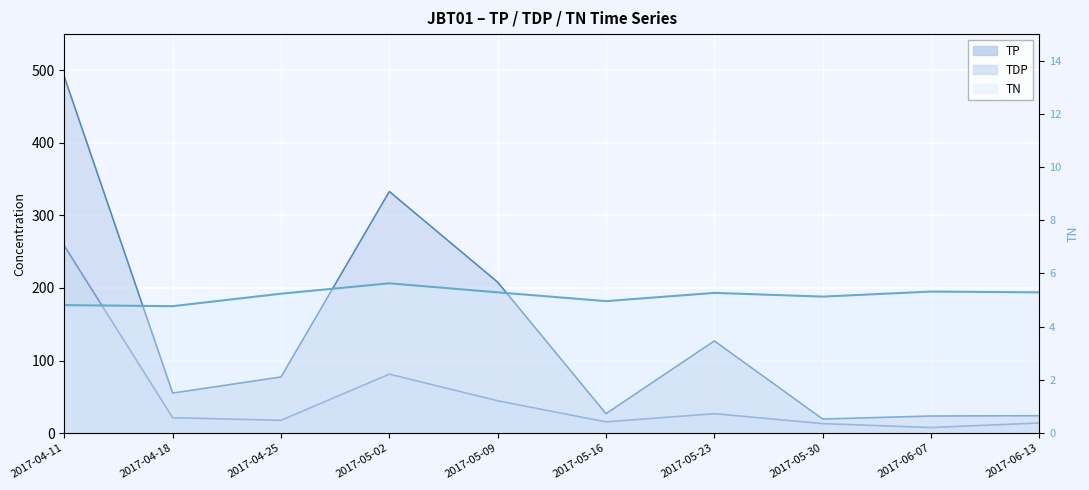

True or false: TP and TDP cross at least once.

False